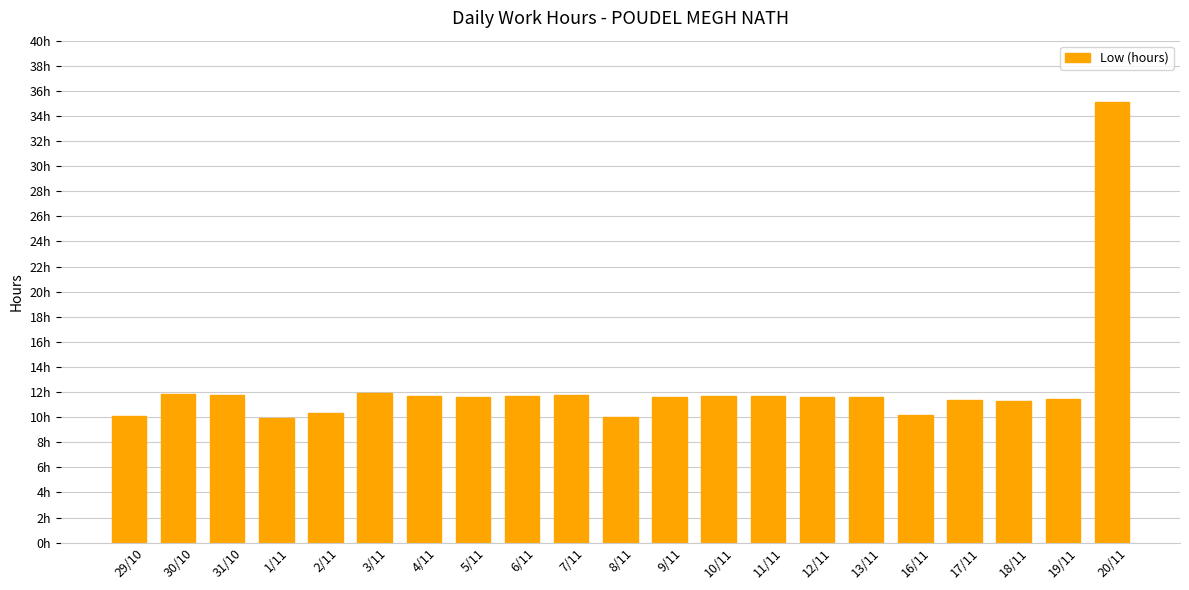

How many categories are shown in the chart?

21